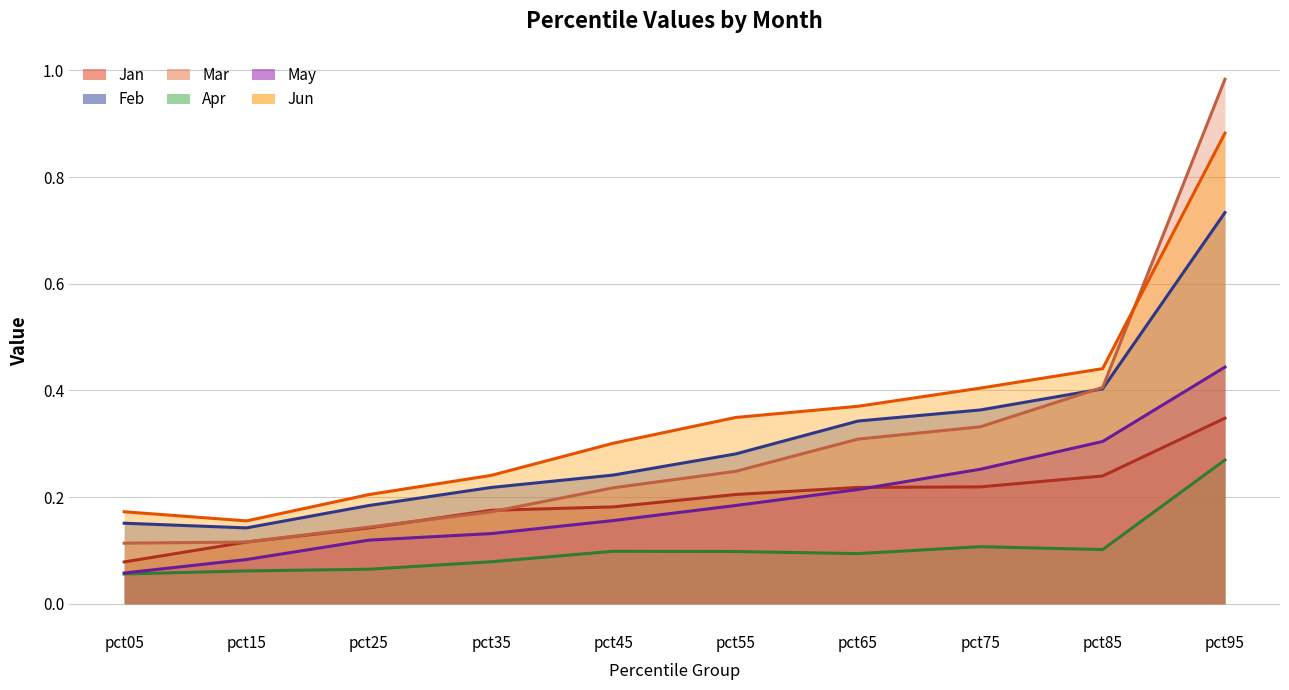

True or false: Apr and Feb intersect in this chart.

False